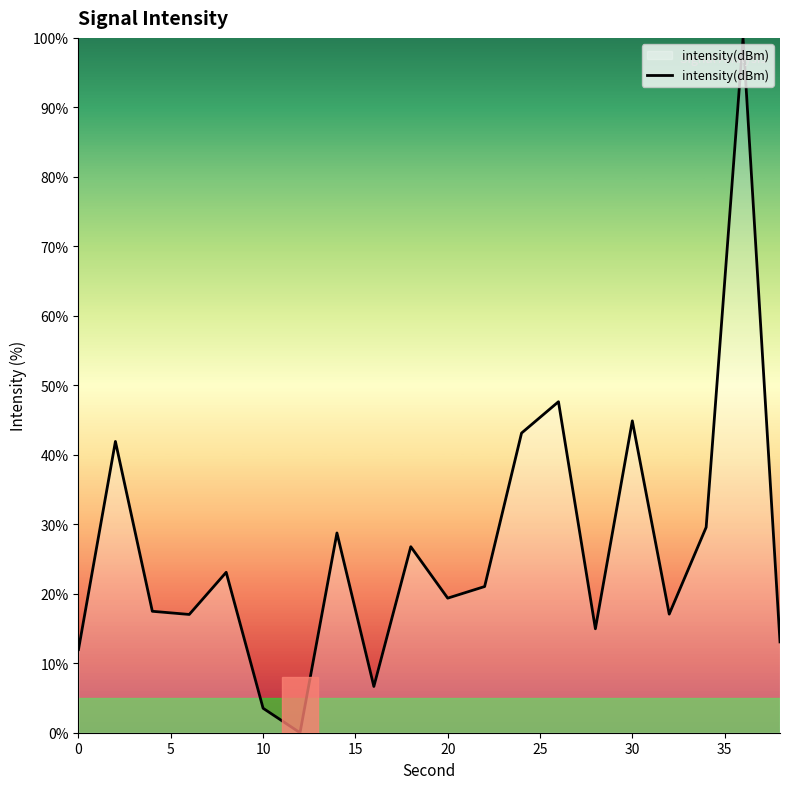

How many interior local peaks (higher than both neighbors) does the data have?

7